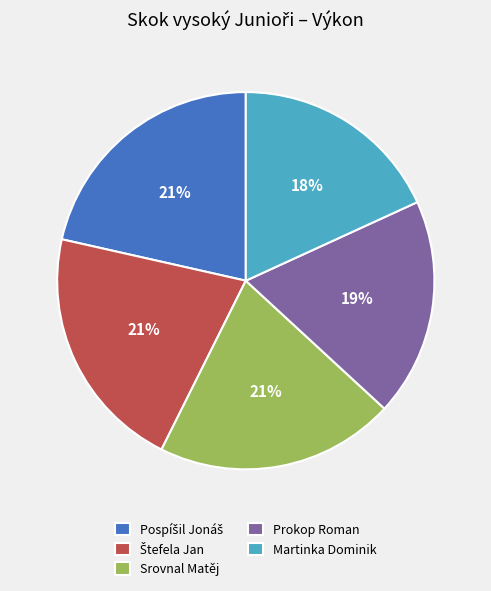

What is the ratio of the value at Prokop Roman to the value at Srovnal Matěj?

0.9